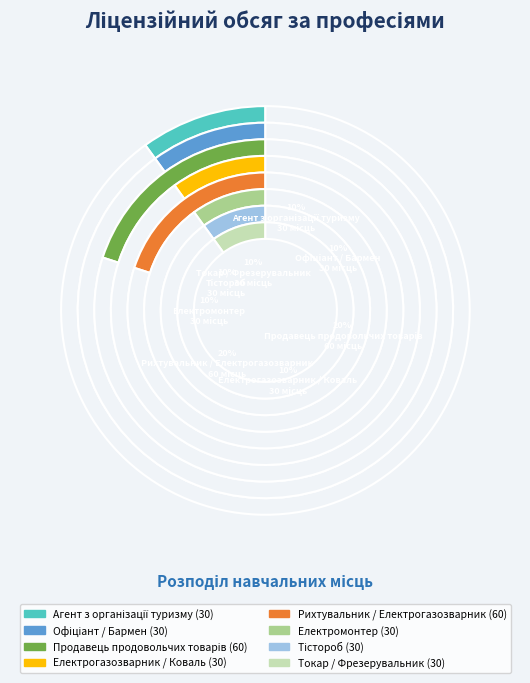

True or false: Агент з організації туризму accounts for 10% of the total.

True